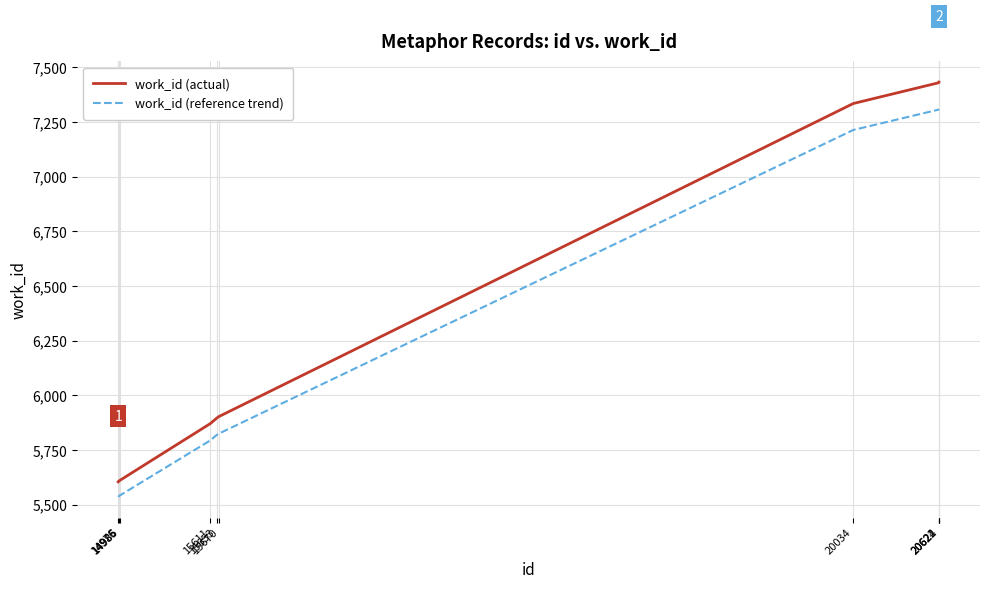

Which series has the widest spread of values?

work_id (actual)